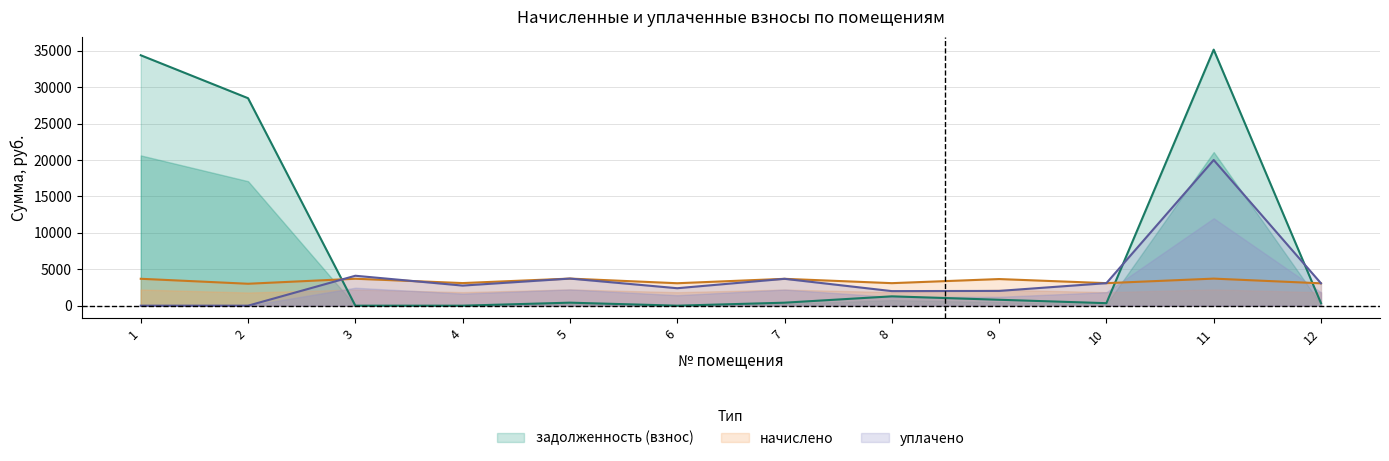

Where is the first local maximum for уплачено?

3